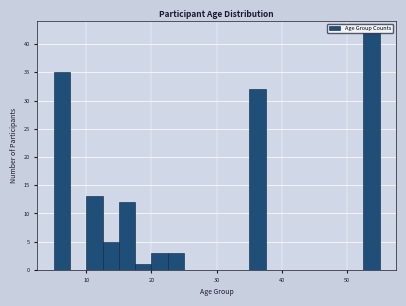

Read against the x-axis, roughly where is the centre of the tallest bar?

54